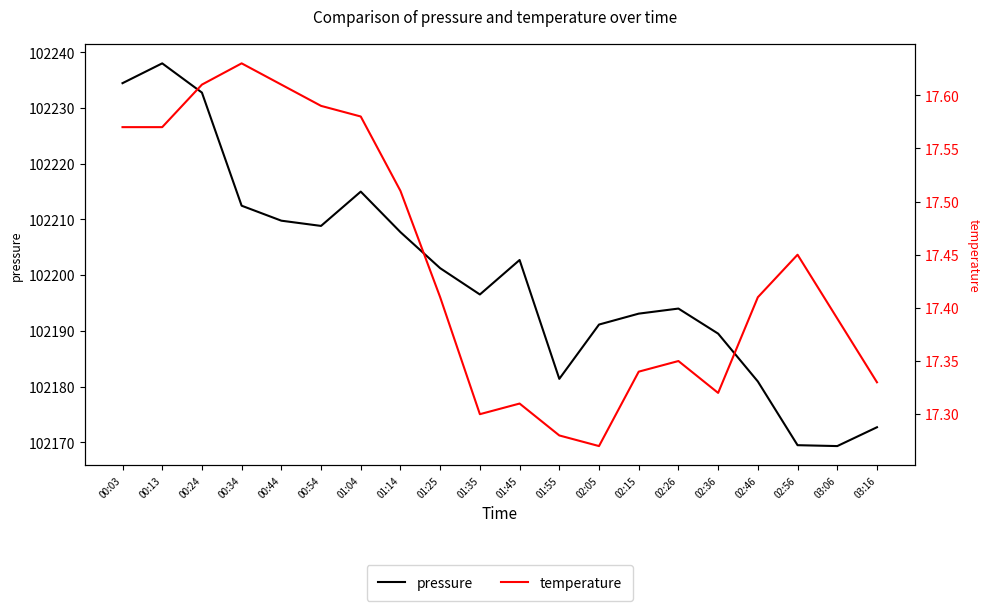

Which has a higher value, 02:05 or 02:56?

02:05